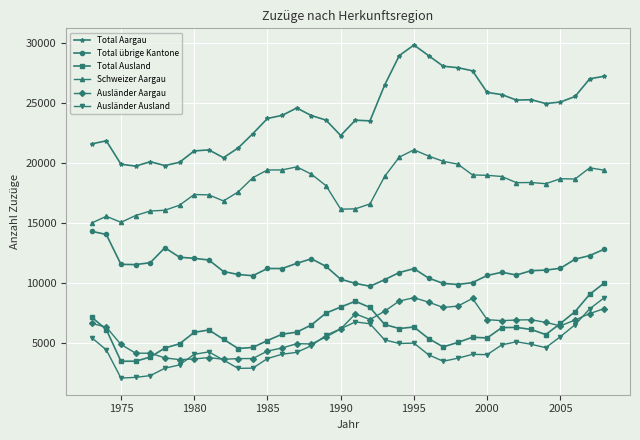

What is the minimum value shown in the chart?

2045